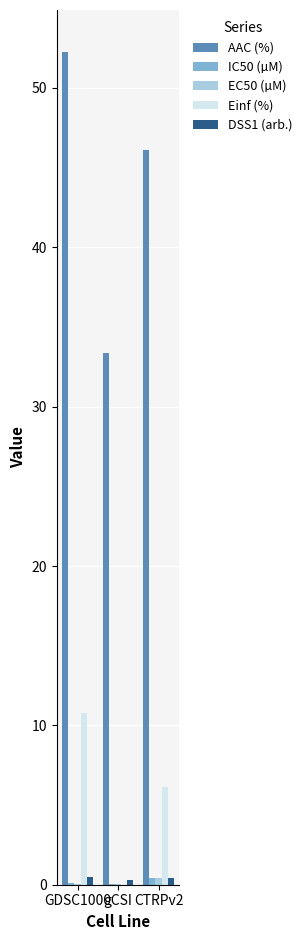

What is the highest value of the Einf (%) series?

10.8